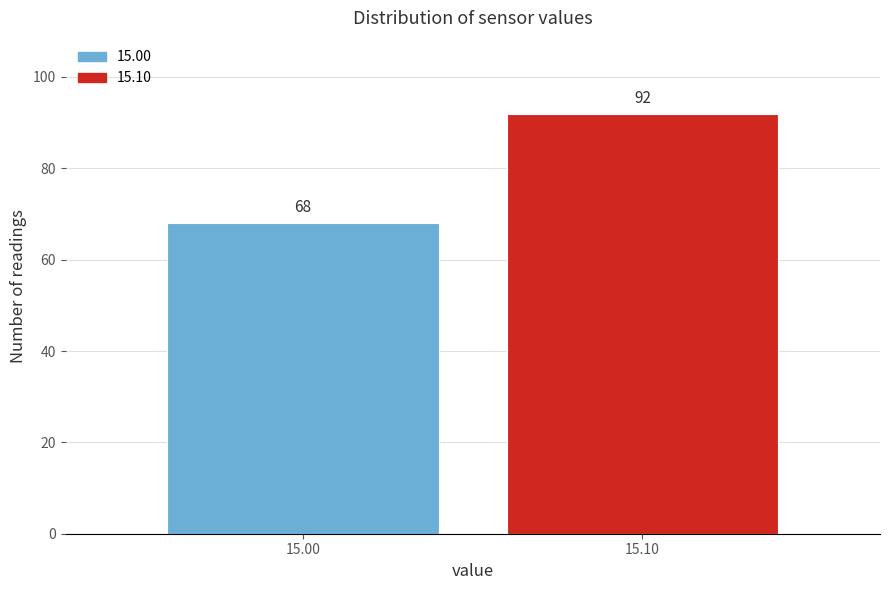

Reading left to right, what are all the values shown in this chart?

68	92